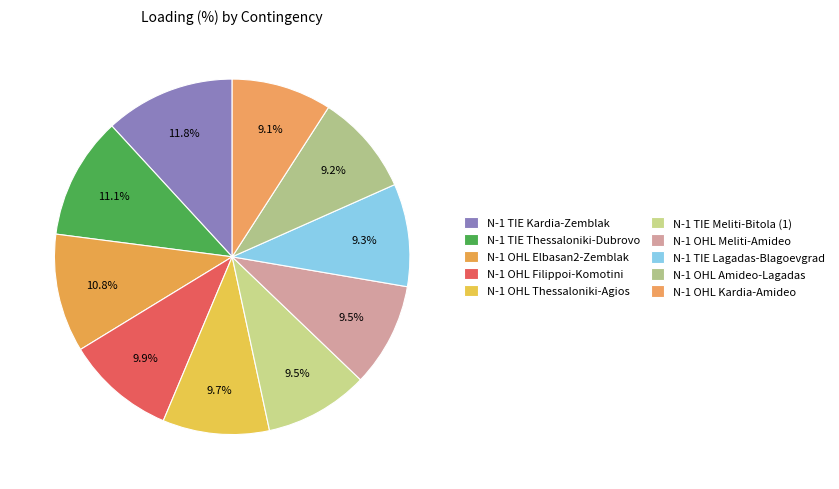

How many slices are in this pie chart?

10